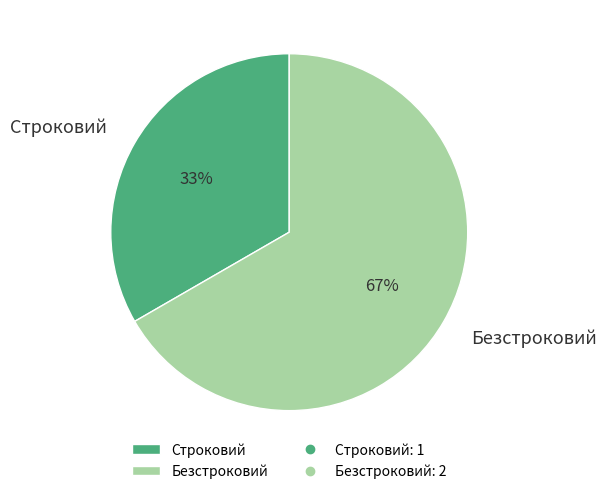

Combined, do Строковий and Безстроковий account for over 50%?

Yes